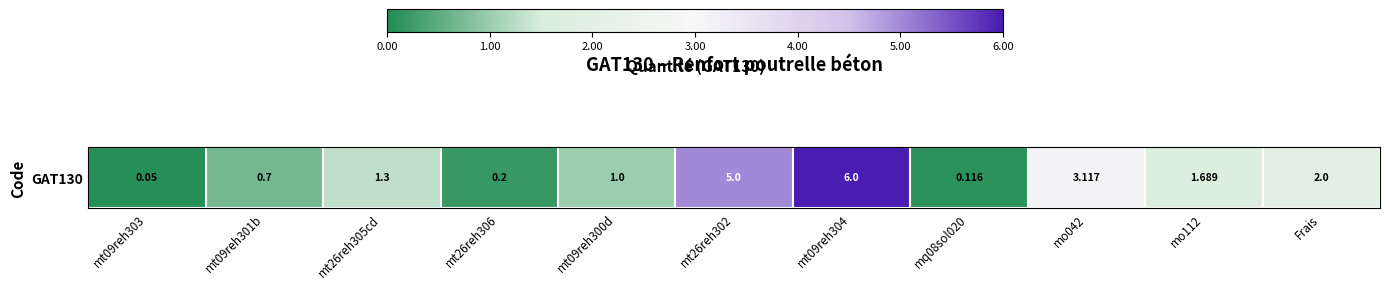

The value at mt09reh300d is 1.3. True or false?

False